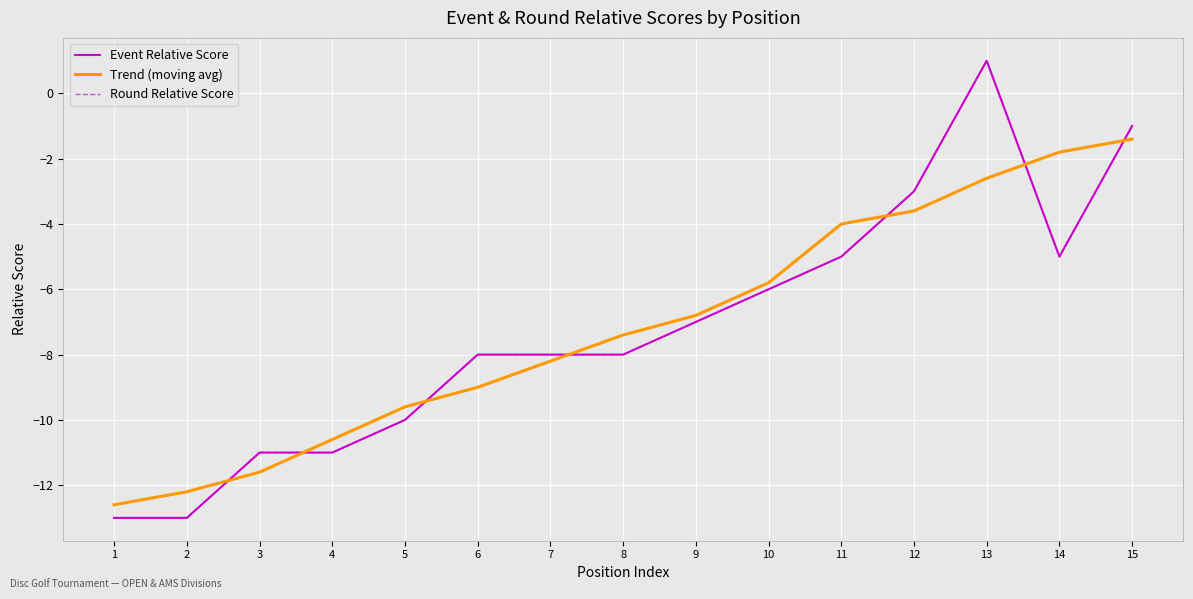

Does the chart have visible grid lines?

Yes